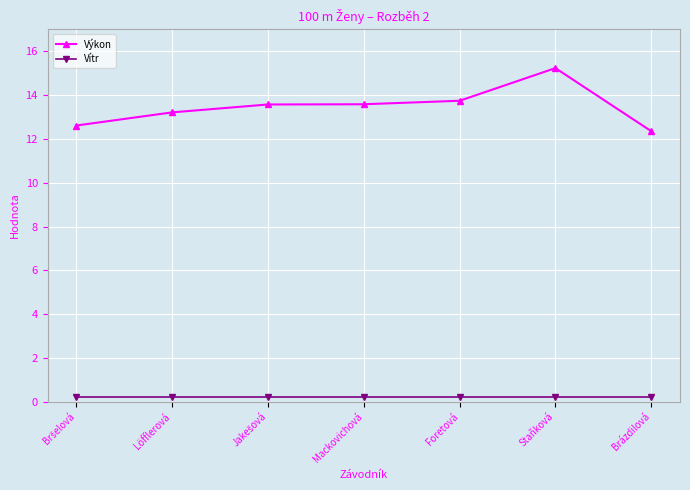

What is the difference between the maximum and minimum values in the Výkon series?

2.9